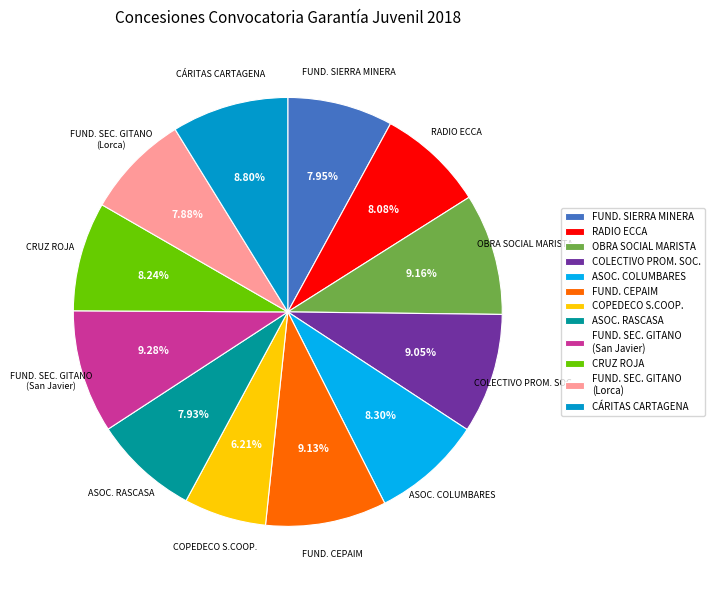

How many segments does this pie chart have?

12